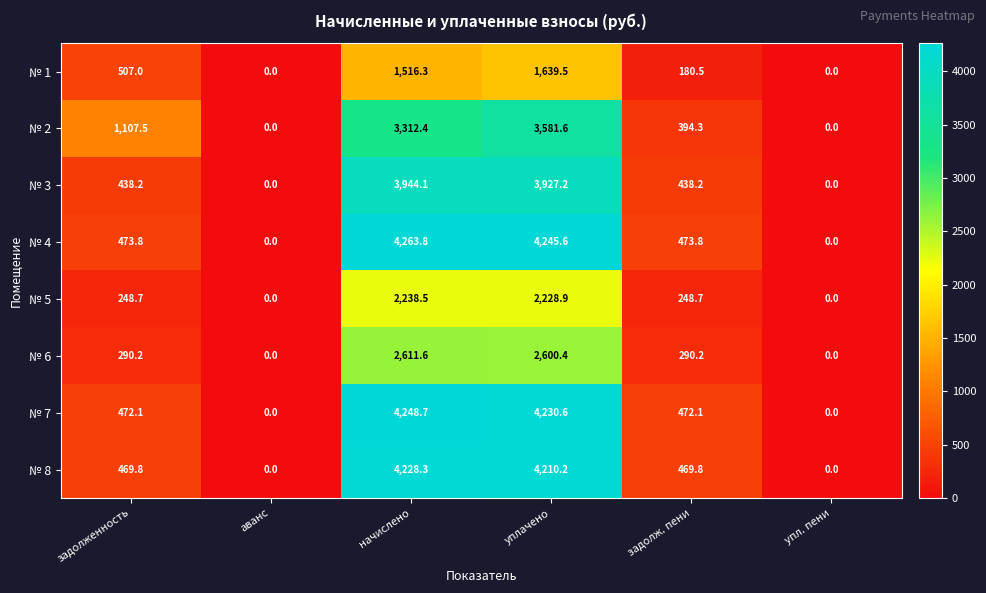

Where does the № 3 series first go above 438?

задолженность